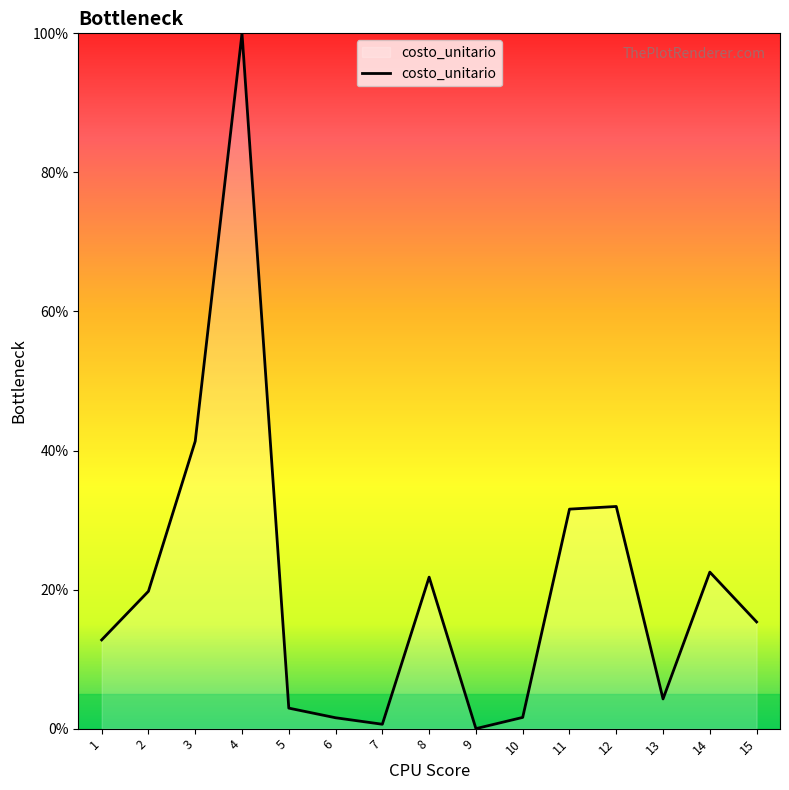

At which label is the value closest to 50?

3